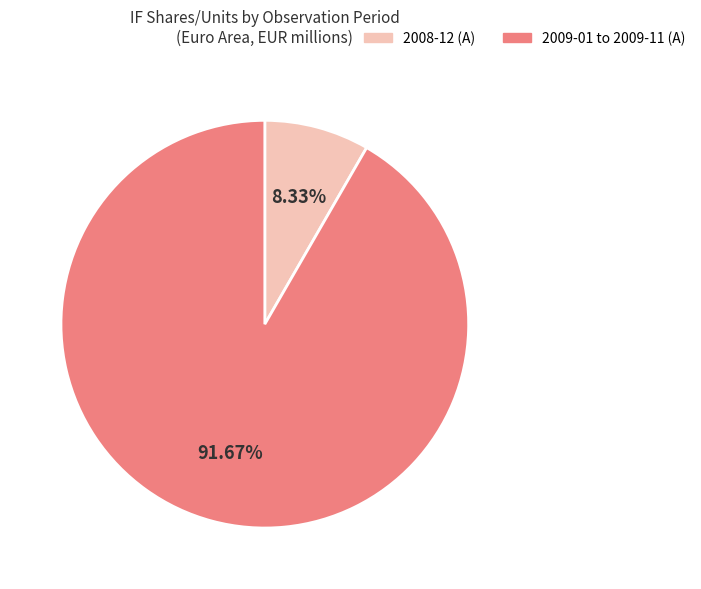

Which has a higher value, 2008-12 (A) or 2009-01 to 2009-11 (A)?

2009-01 to 2009-11 (A)